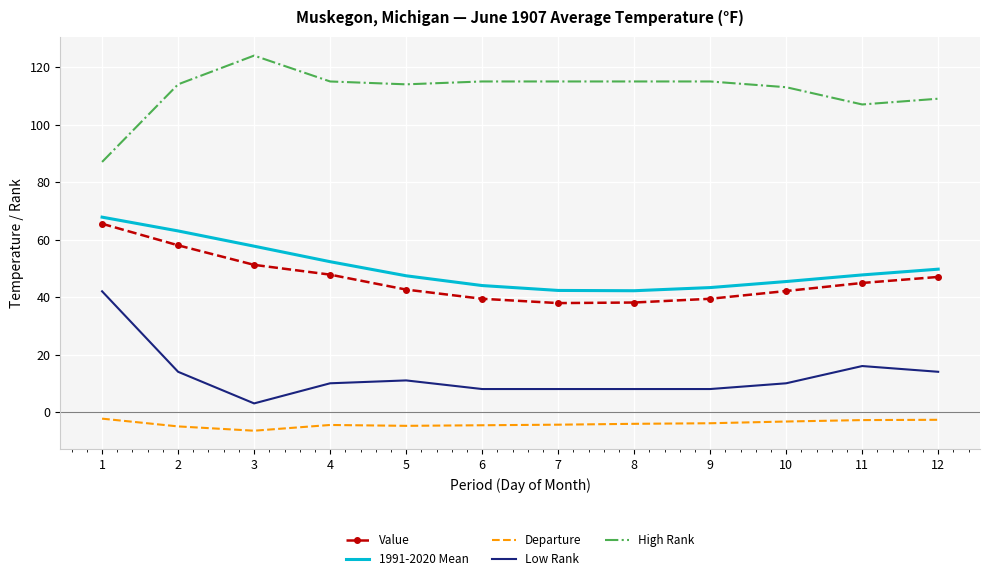

True or false: High Rank and 1991-2020 Mean intersect in this chart.

False